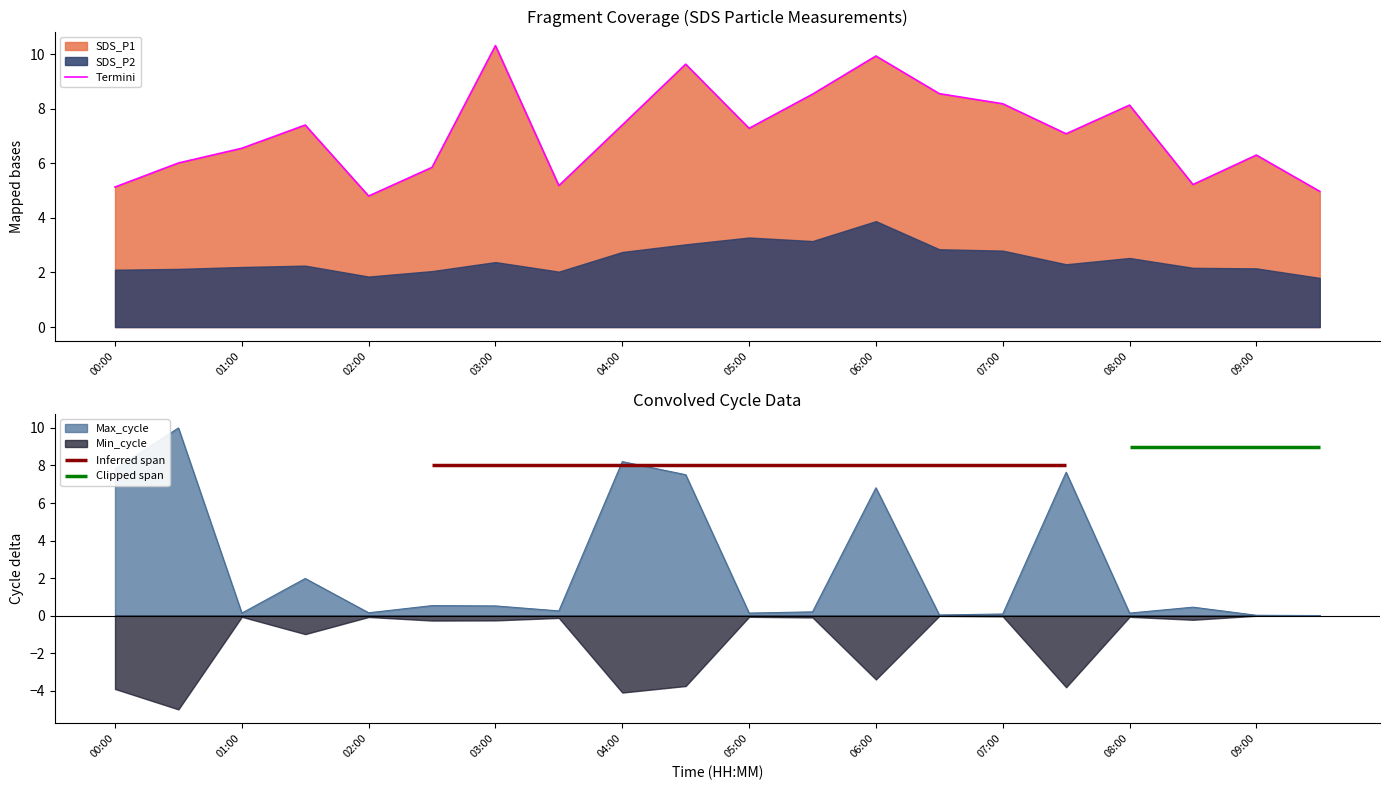

What is the highest value of the Termini series?

10.3